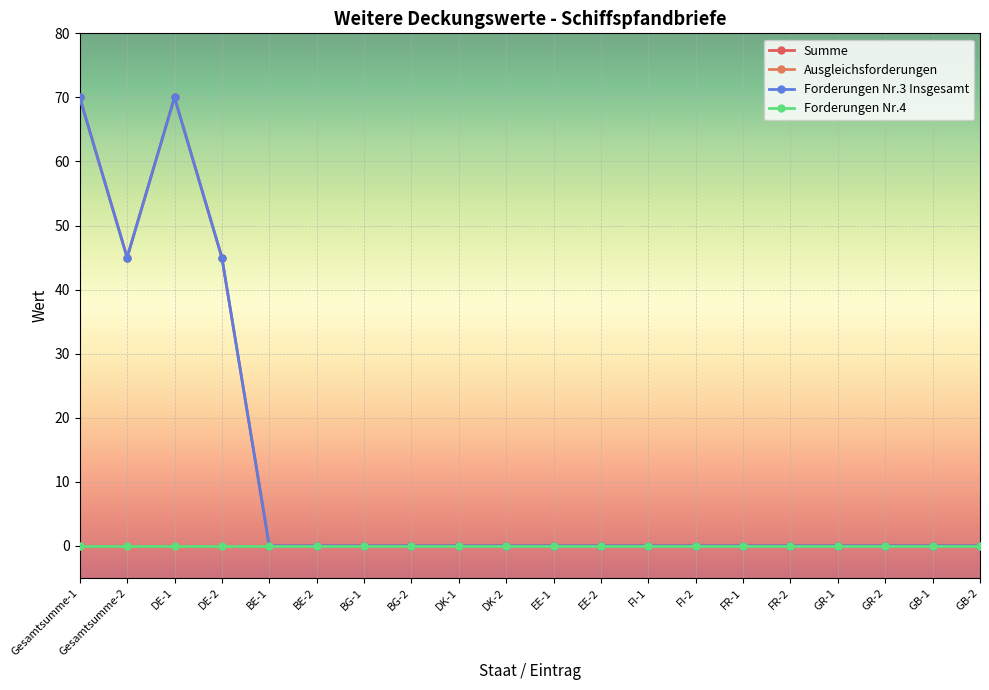

What is the total value across all series at Gesamtsumme-2?

90